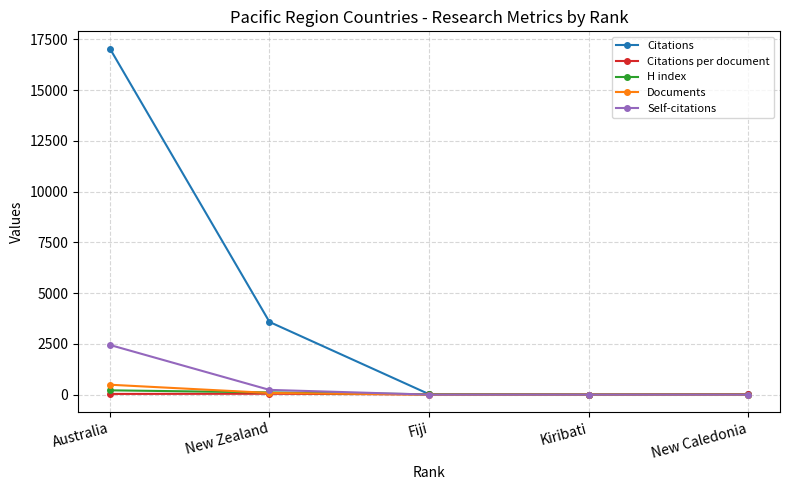

How many lines are shown in the chart?

5